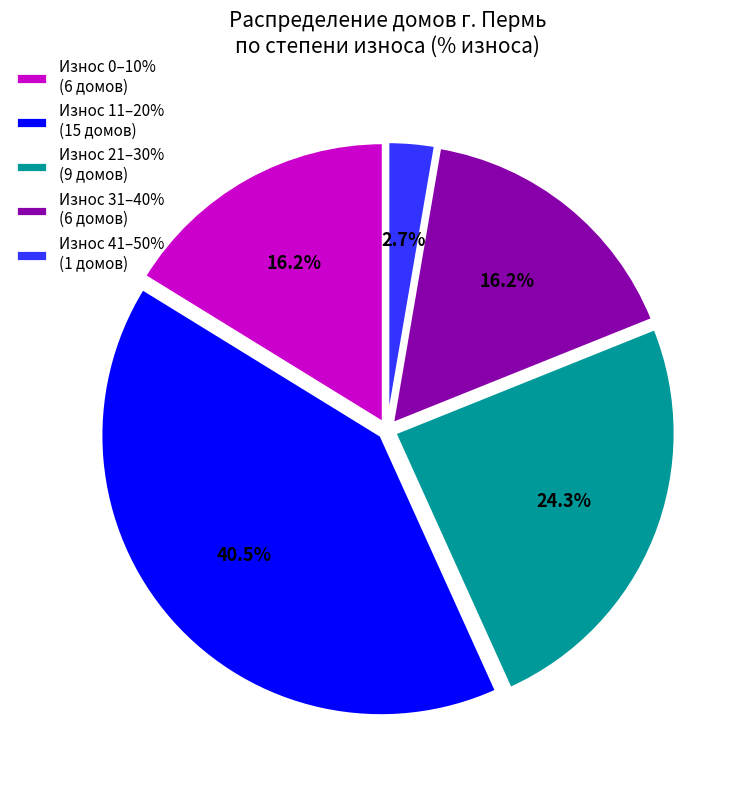

Does Износ 31–40% (6 домов) represent more than half of the total?

No